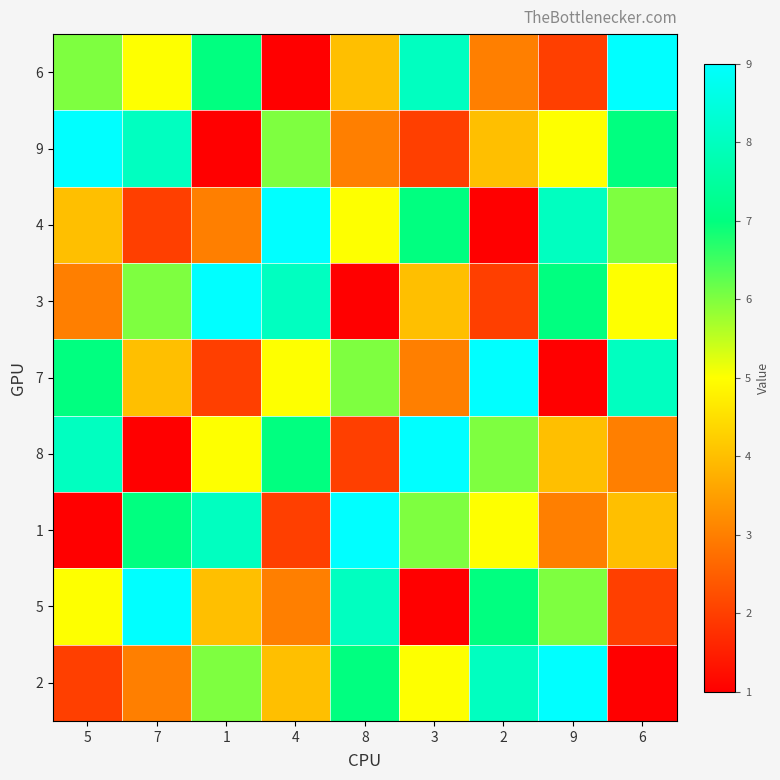

Which series has the largest total across all categories?

6